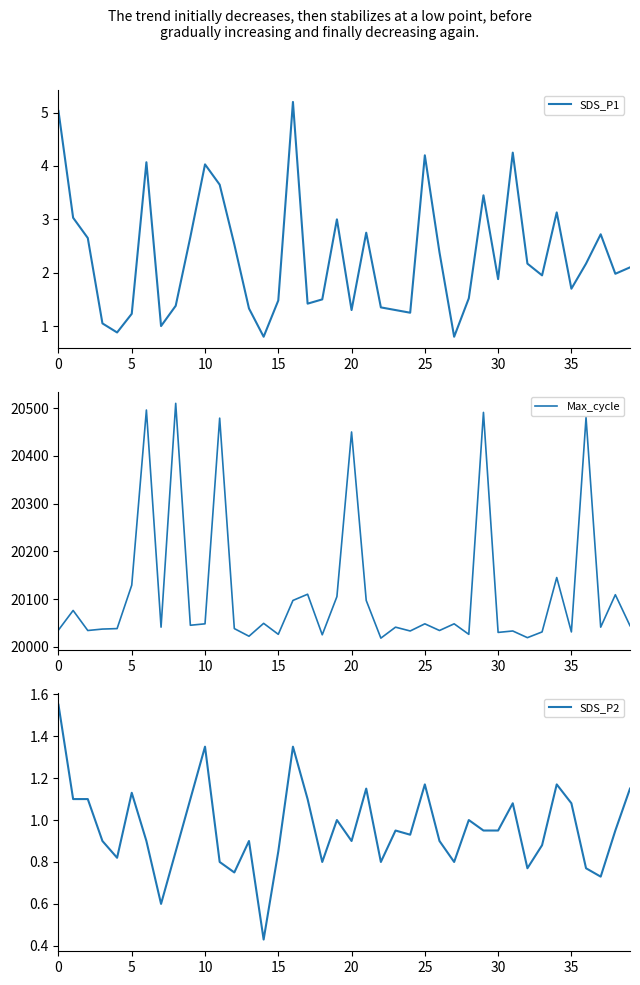

Is it true that SDS_P1 equals 1.9 at 30?

True